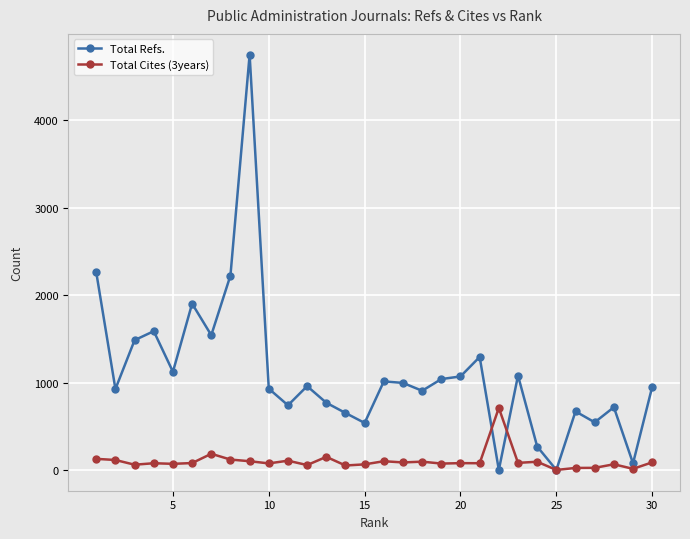

Rank the series by their average value, from highest to lowest.

Total Refs., Total Cites (3years)